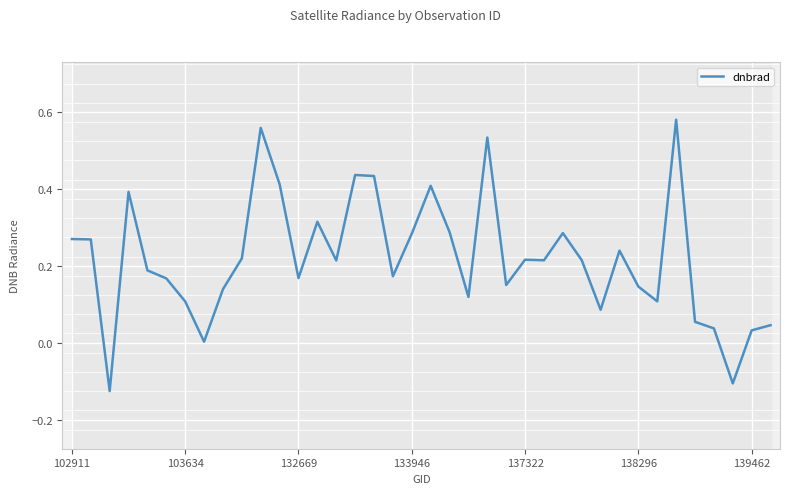

The chart shows a value of 0.2 at 29. True or false?

True